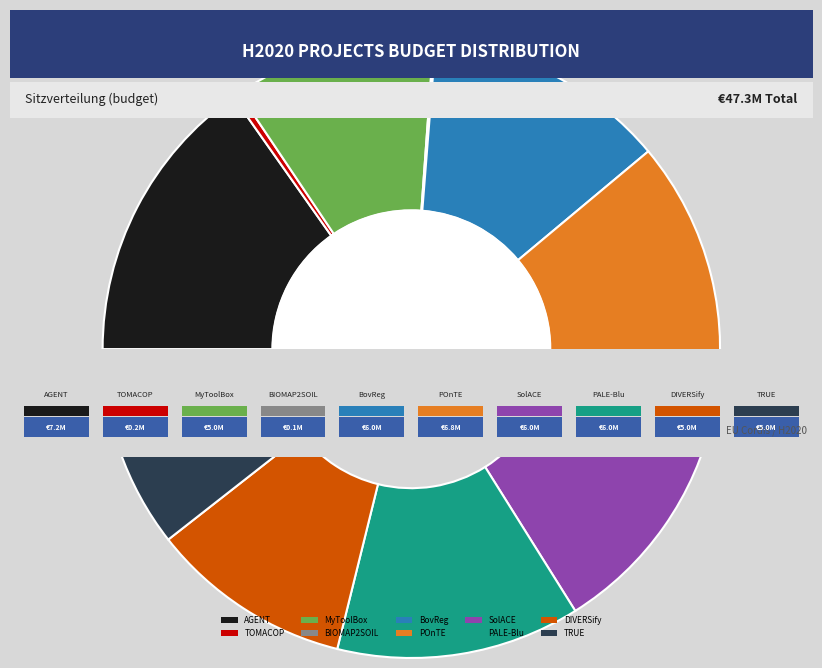

What is the smallest slice in the pie chart?

BIOMAP2SOIL